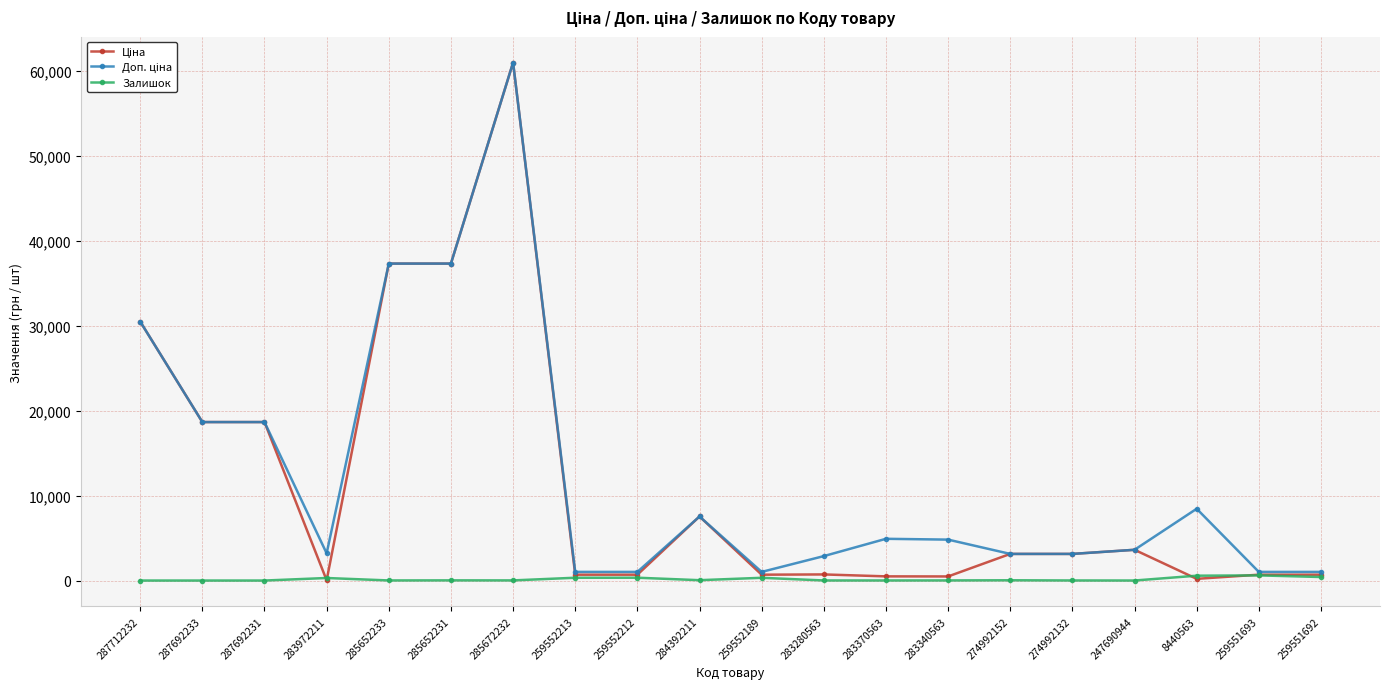

What is the total value across all series at 287712232?

61024.7